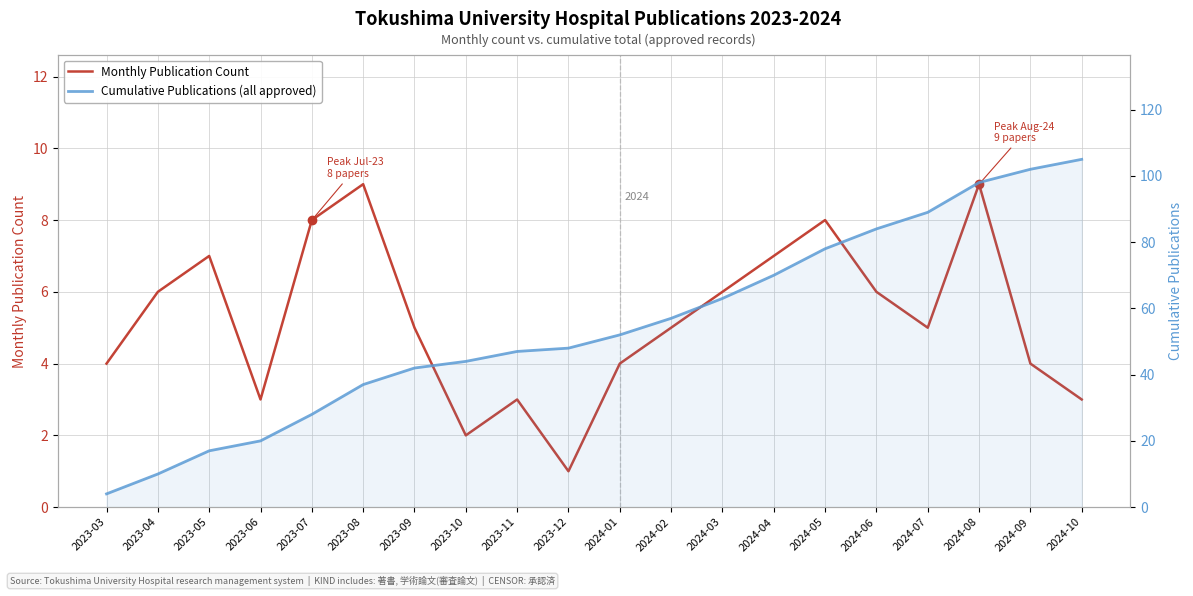

Reading right to left, transcribe all the data shown in this chart.

Monthly Publication Count: 2024-10=3	2024-09=4	2024-08=9	2024-07=5	2024-06=6	2024-05=8	2024-04=7	2024-03=6	2024-02=5	2024-01=4	2023-12=1	2023-11=3	2023-10=2	2023-09=5	2023-08=9	2023-07=8	2023-06=3	2023-05=7	2023-04=6	2023-03=4
Cumulative Publications (all approved): 2024-10=105	2024-09=102	2024-08=98	2024-07=89	2024-06=84	2024-05=78	2024-04=70	2024-03=63	2024-02=57	2024-01=52	2023-12=48	2023-11=47	2023-10=44	2023-09=42	2023-08=37	2023-07=28	2023-06=20	2023-05=17	2023-04=10	2023-03=4